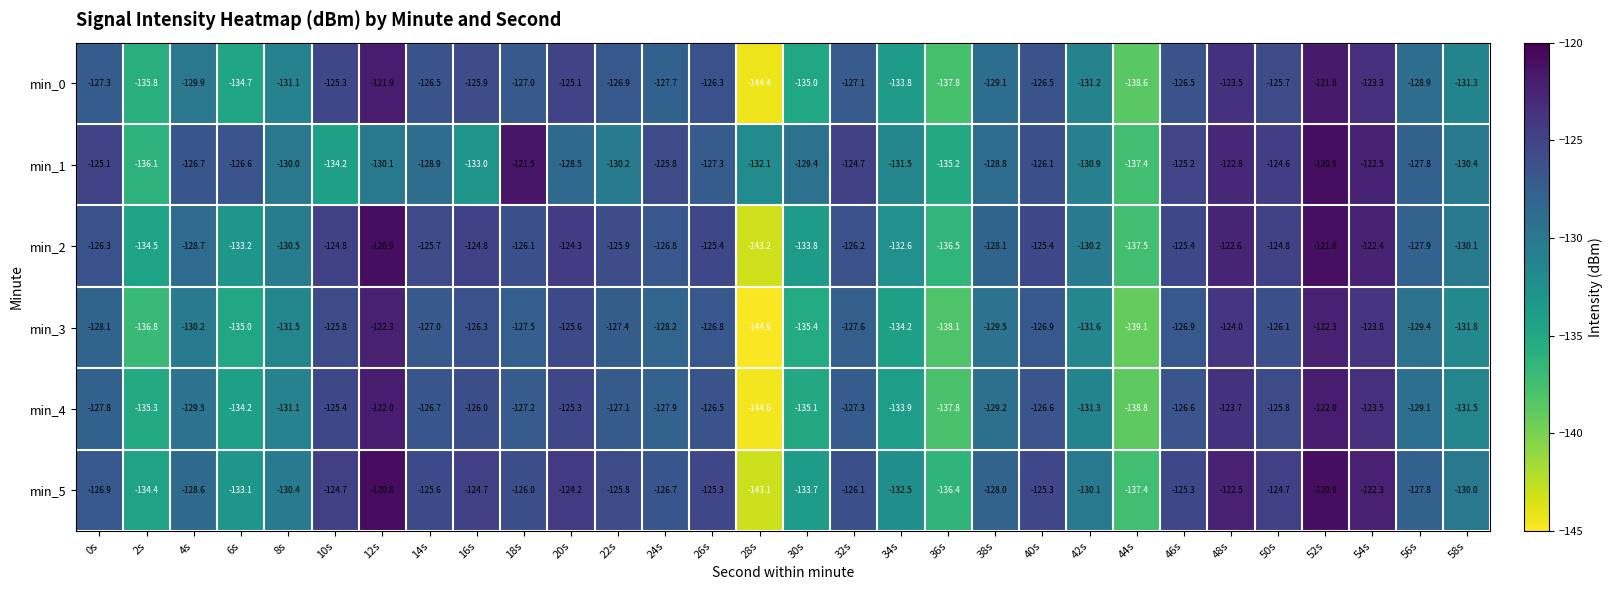

True or false: min_2 has a value of -76.8 at 4s.

False